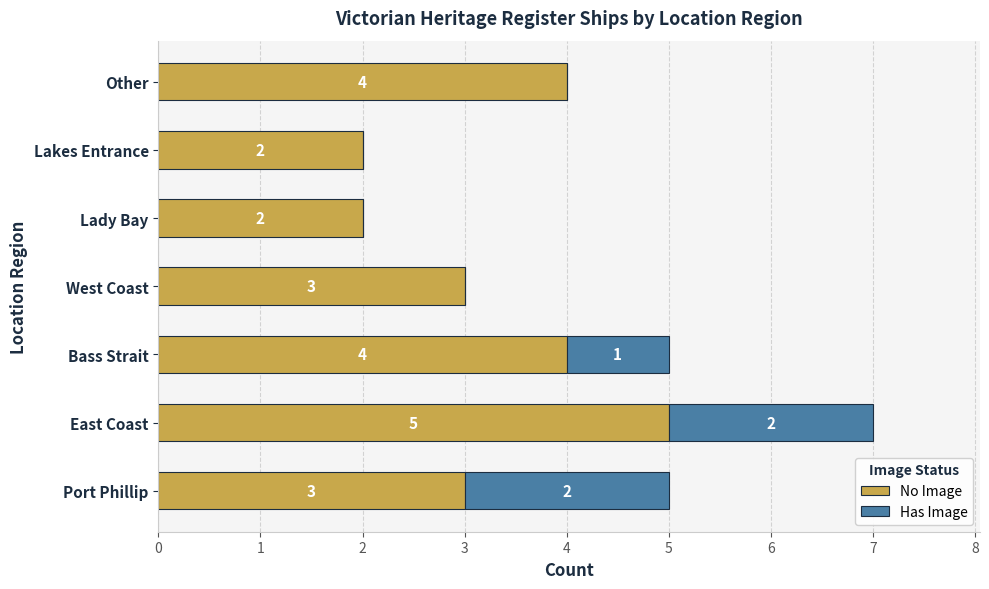

What is the sum of all No Image values?

23